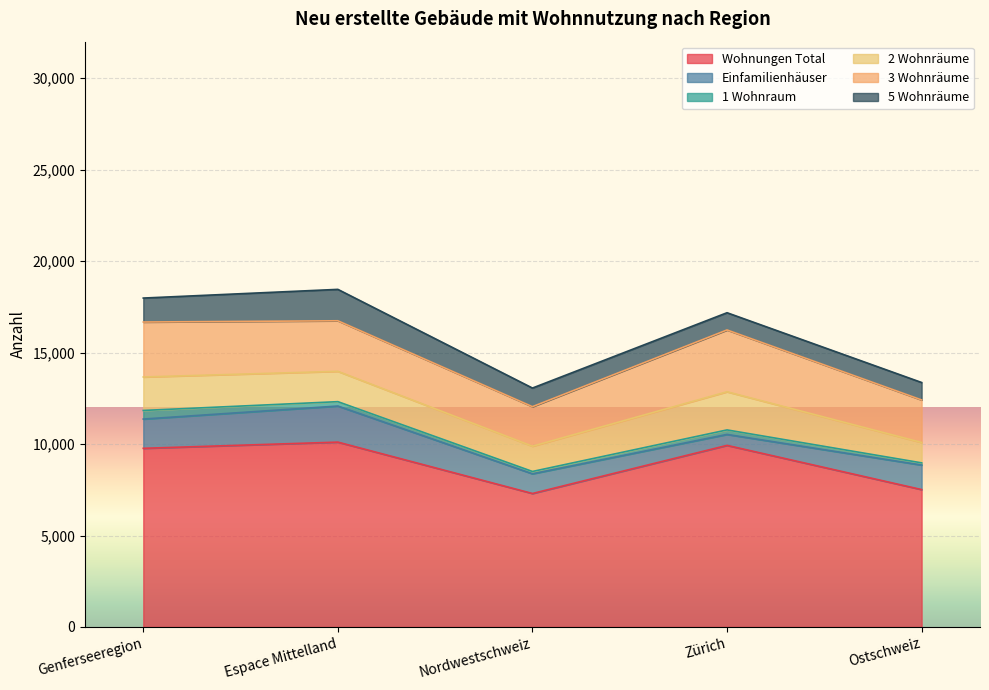

Reading left to right, transcribe all the data shown in this chart.

Wohnungen Total: 9767	10106	7297	9928	7511
Einfamilienhäuser: 1600	1973	1077	599	1341
1 Wohnraum: 470	239	127	246	120
2 Wohnräume: 1830	1658	1381	2086	1114
3 Wohnräume: 3005	2764	2162	3379	2326
5 Wohnräume: 1310	1717	1018	942	953